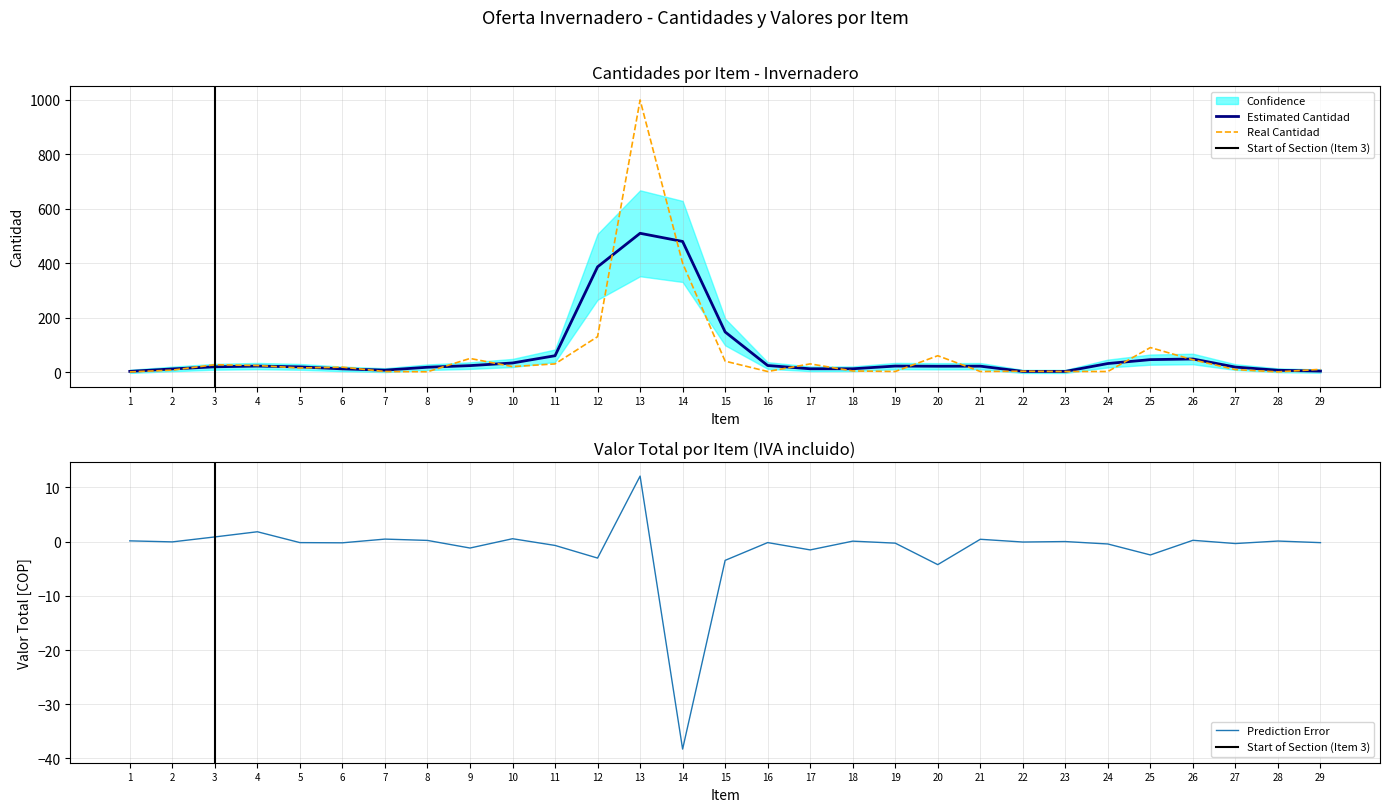

Which category has the lowest value across all series?

1